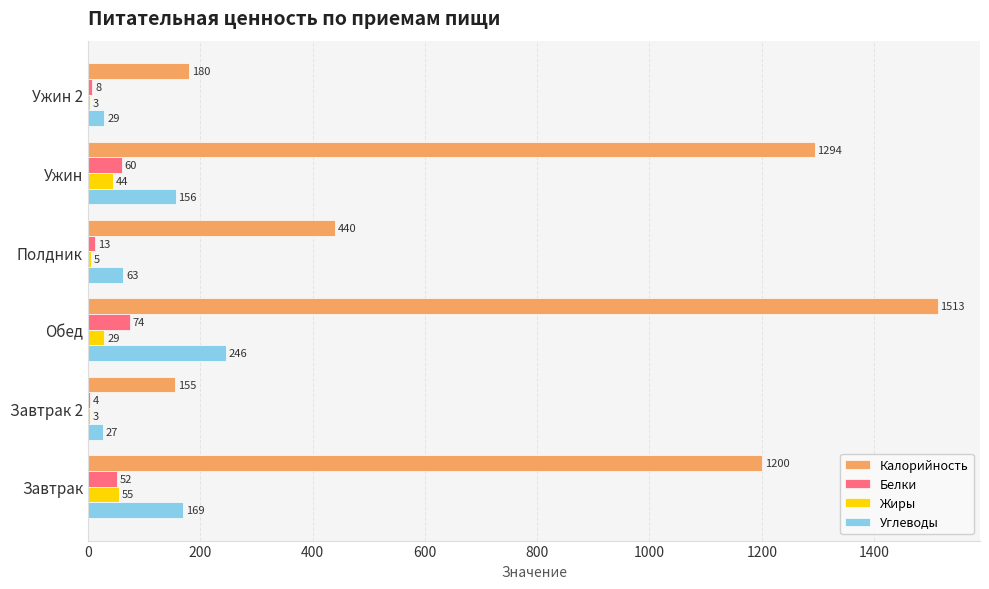

What are all the series names shown in the legend?

Калорийность, Белки, Жиры, Углеводы